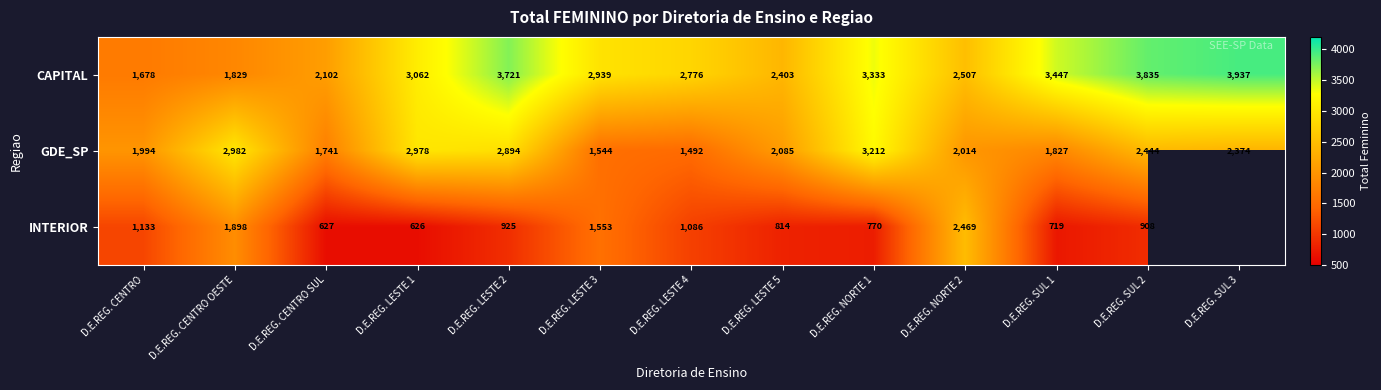

Count the number of categories in the chart.

13